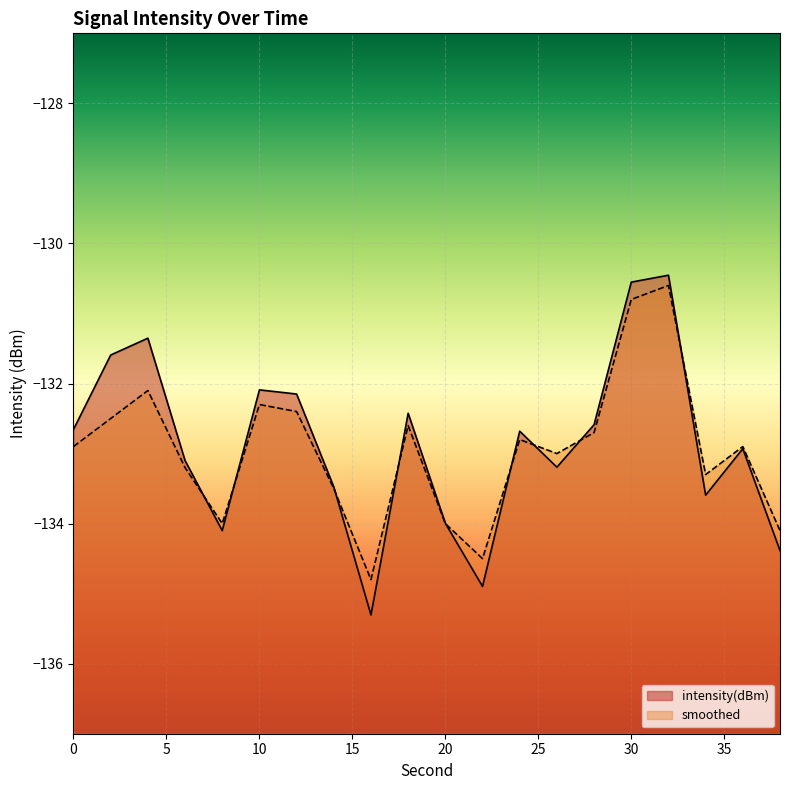

Read the intensity(dBm) value at 6.

-133.1